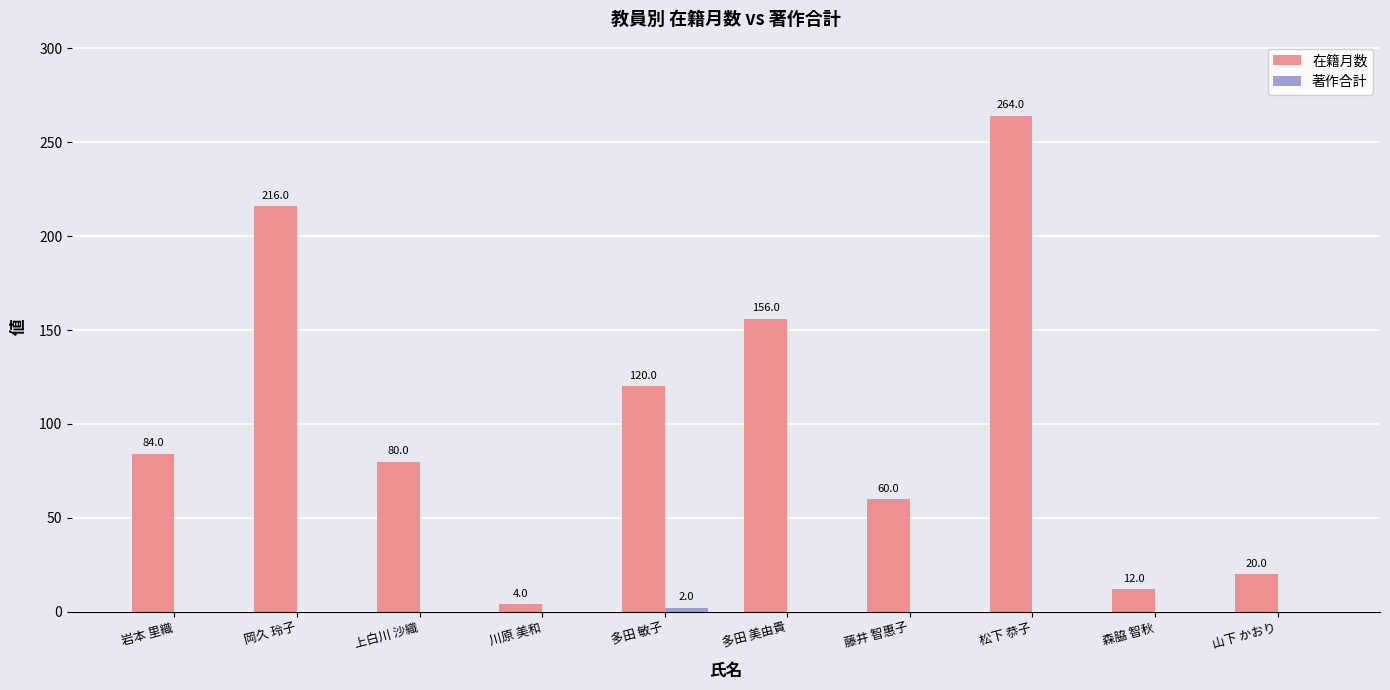

Which series has the widest spread of values?

在籍月数